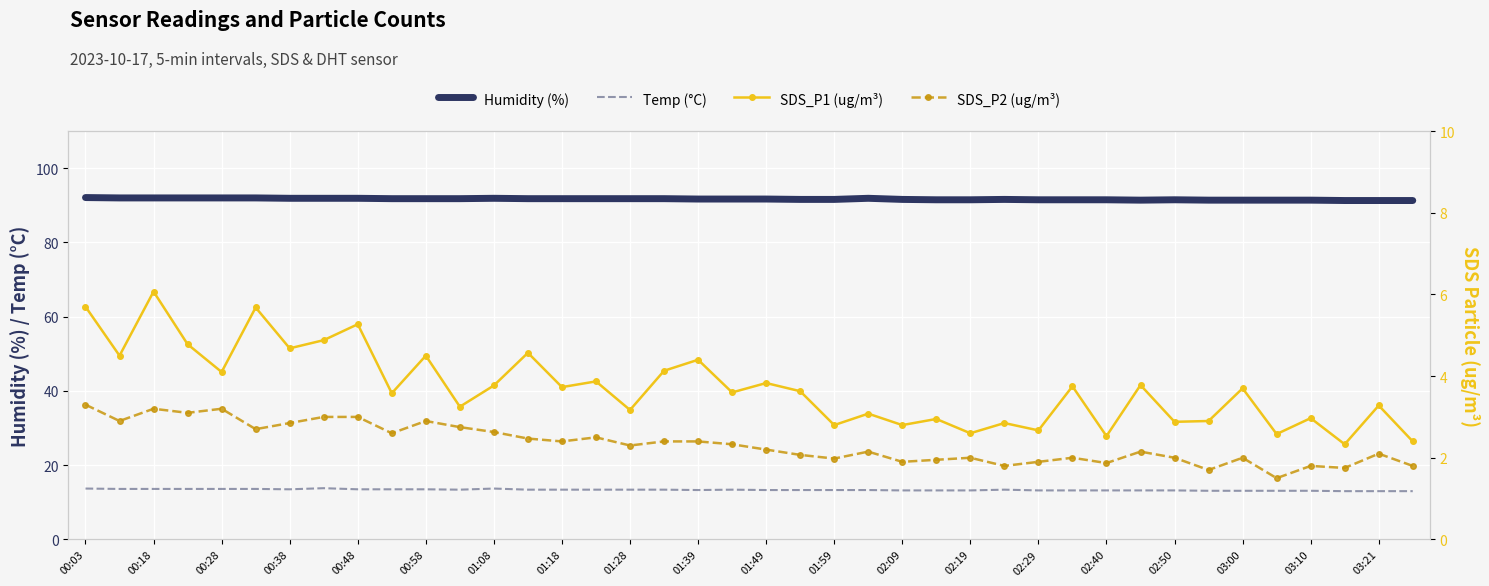

What is the minimum value for SDS_P2 (ug/m³)?

1.5